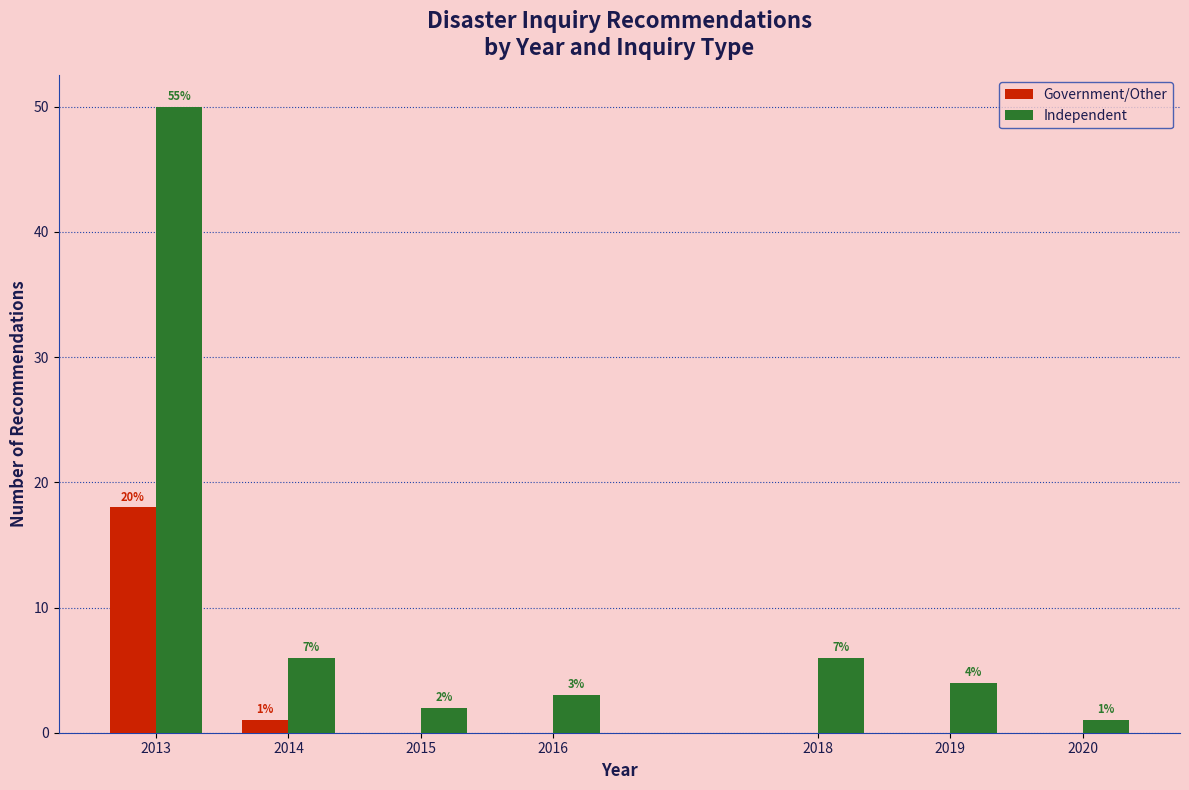

Reading right to left, extract all data points from this chart.

Government/Other: 2020=0	2019=0	2018=0	2016=0	2015=0	2014=1	2013=18
Independent: 2020=1	2019=4	2018=6	2016=3	2015=2	2014=6	2013=50